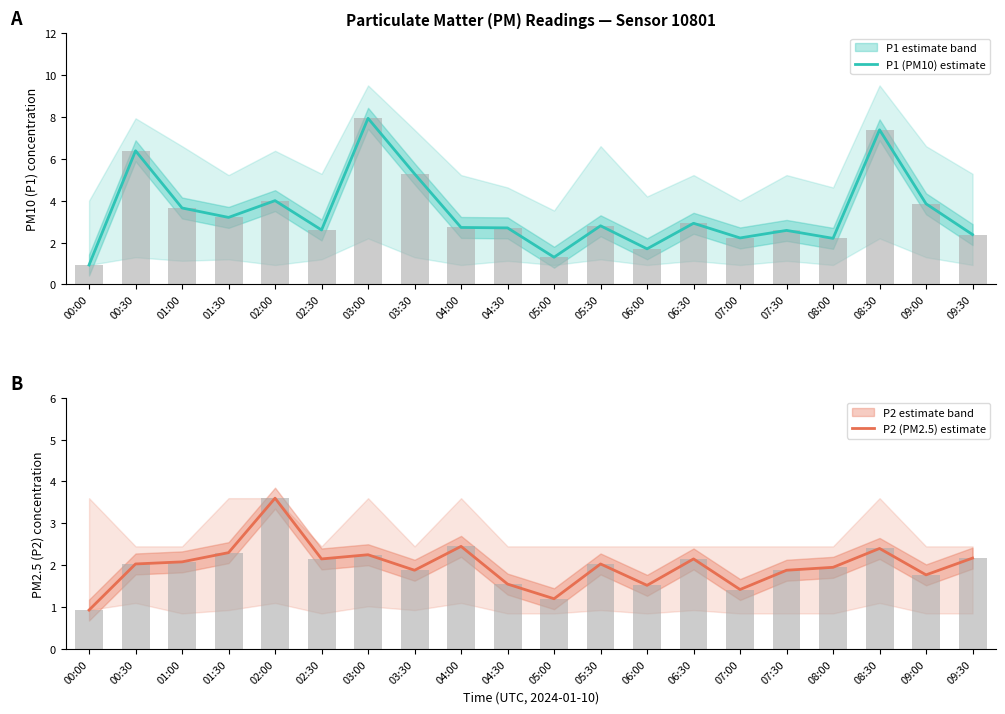

Is the value of P2 (PM2.5) estimate at 05:00 greater than the value of P1 (PM10) estimate at 06:30?

No